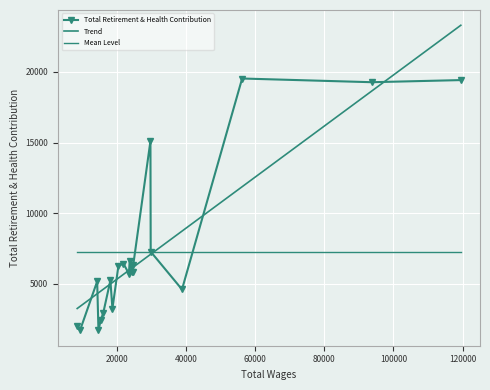

What is the change in value from 38876.0 to 16111.0?

-1671